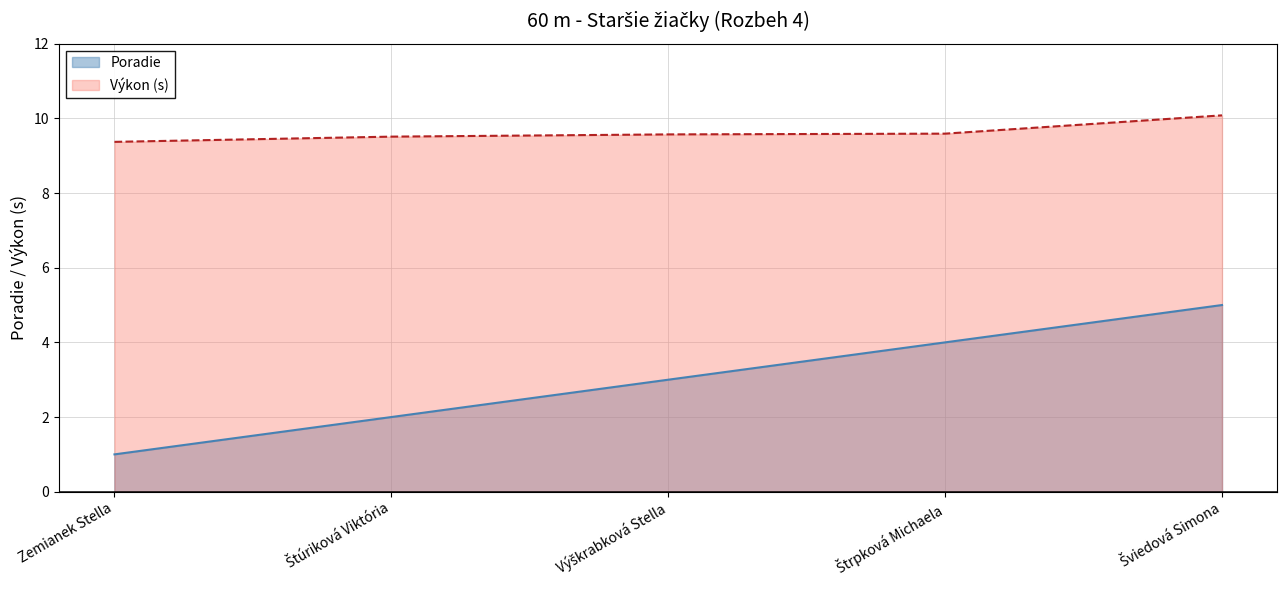

True or false: the data shows 2 at Štúriková Viktória.

True